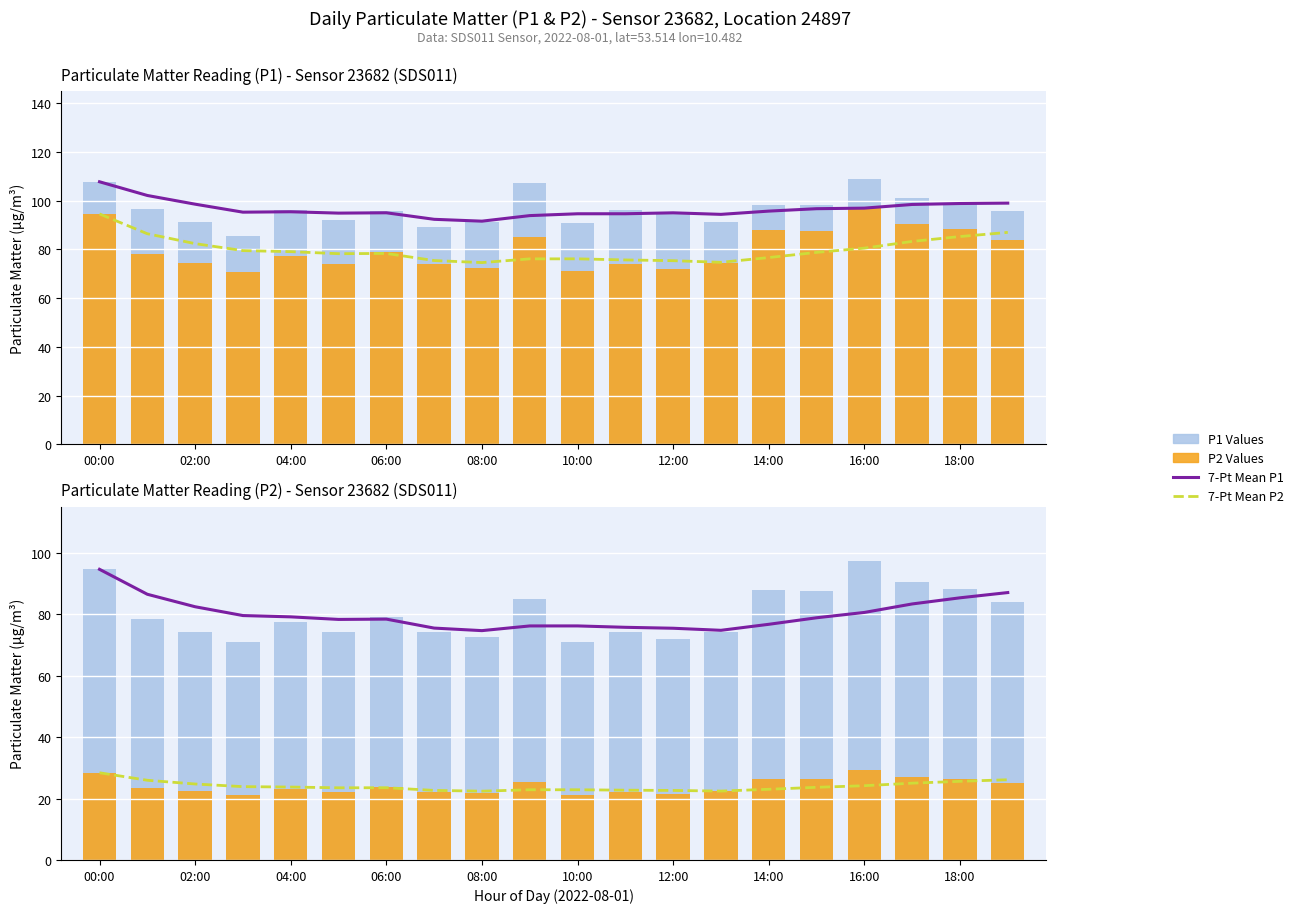

At which label does P1 Daily Values first exceed 96?

00:00